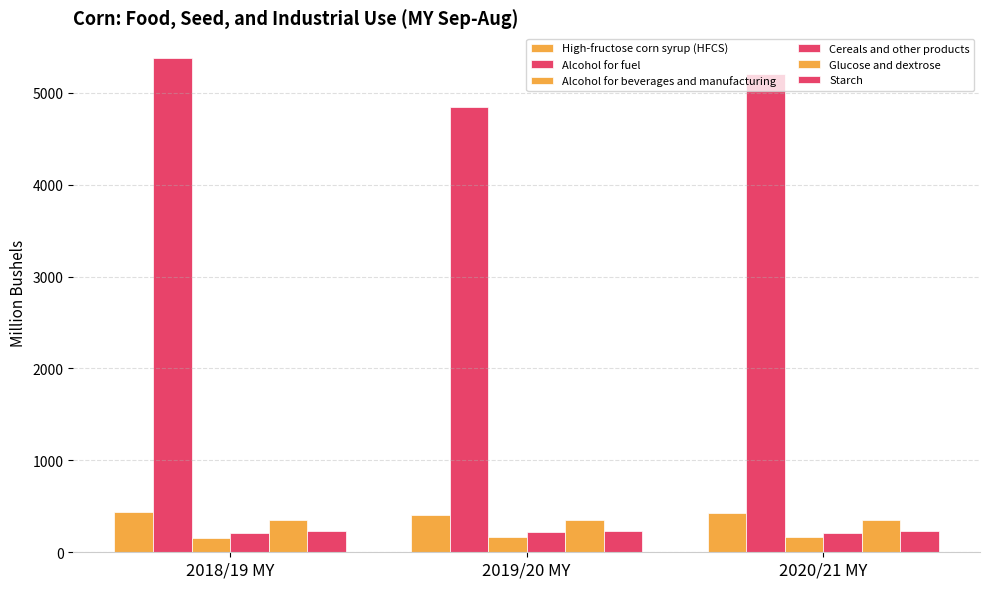

True or false: Cereals and other products has a value of 140.4 at 2019/20 MY.

False